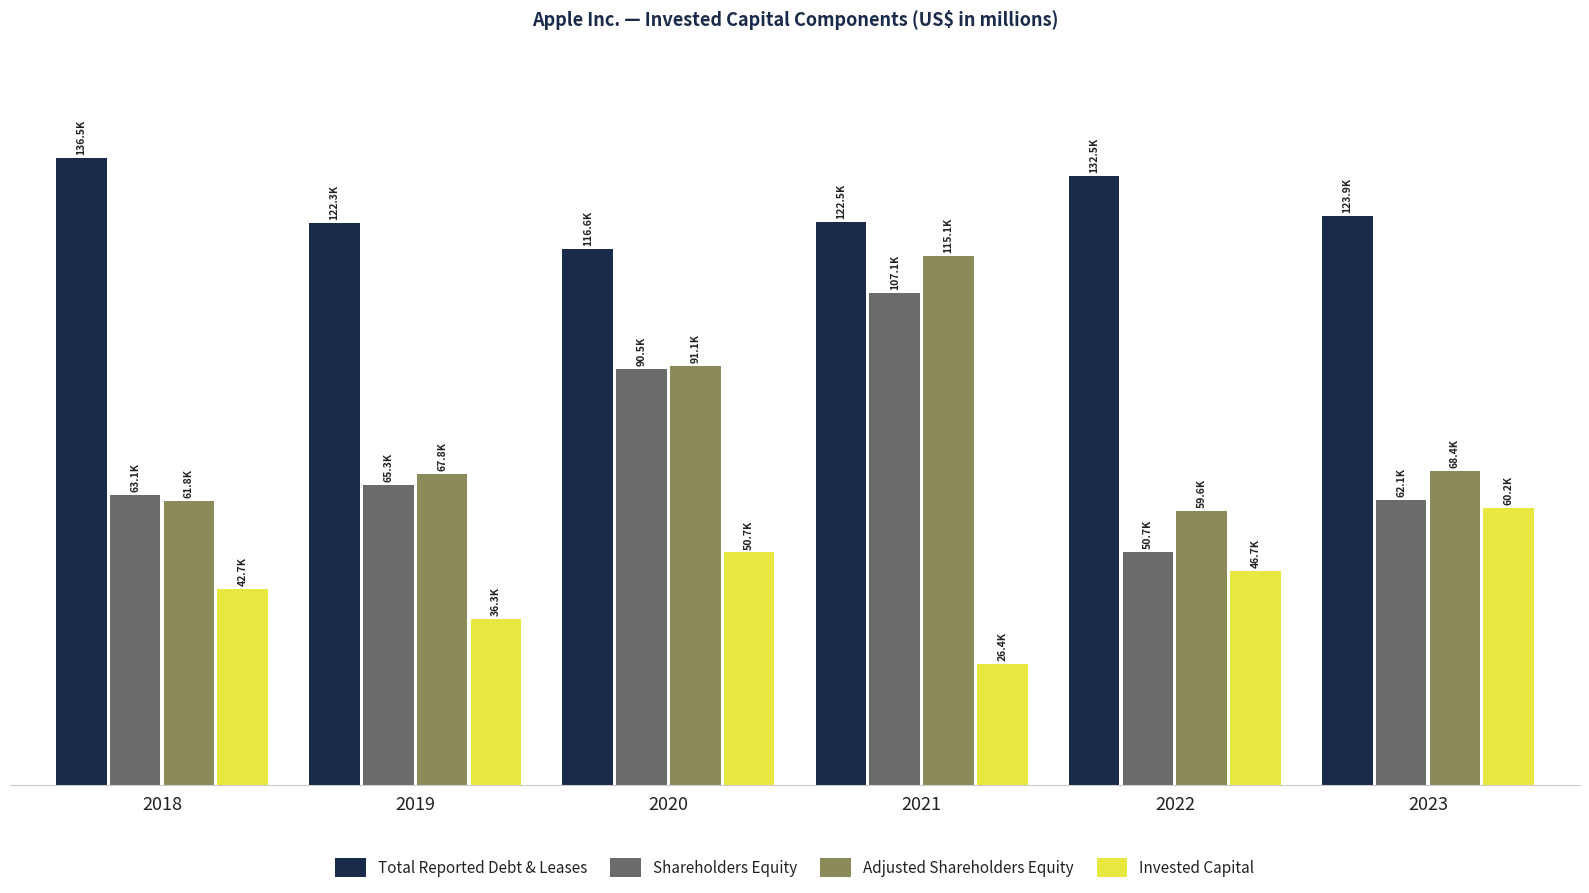

Is it true that Shareholders Equity equals 65339 at 2019?

True